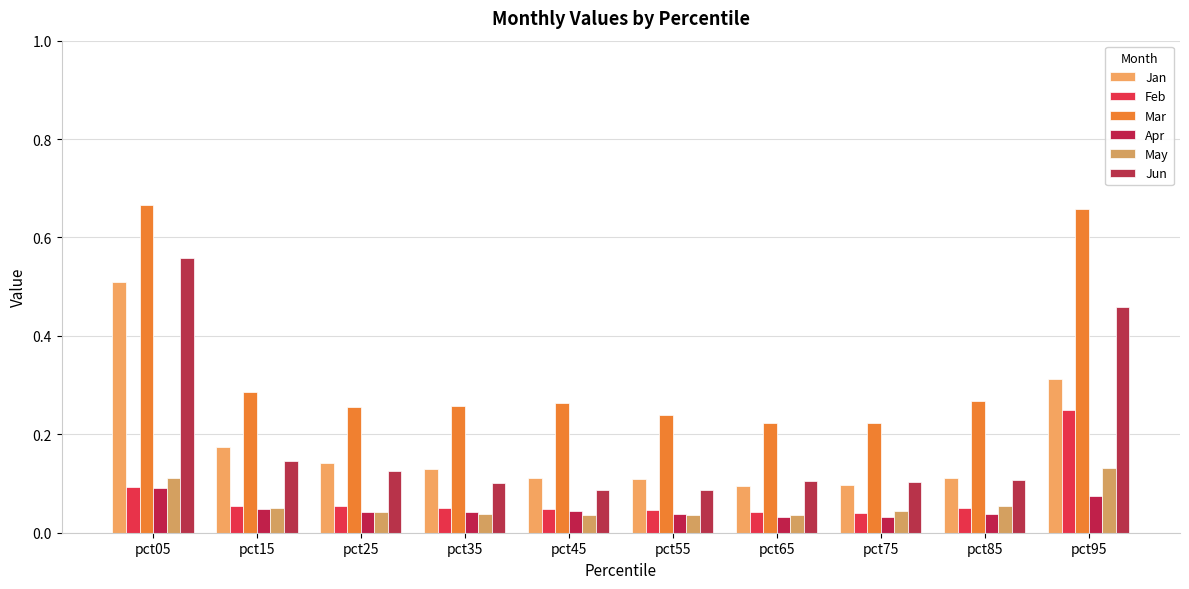

What is the difference between the maximum and minimum values in the Apr series?

0.1